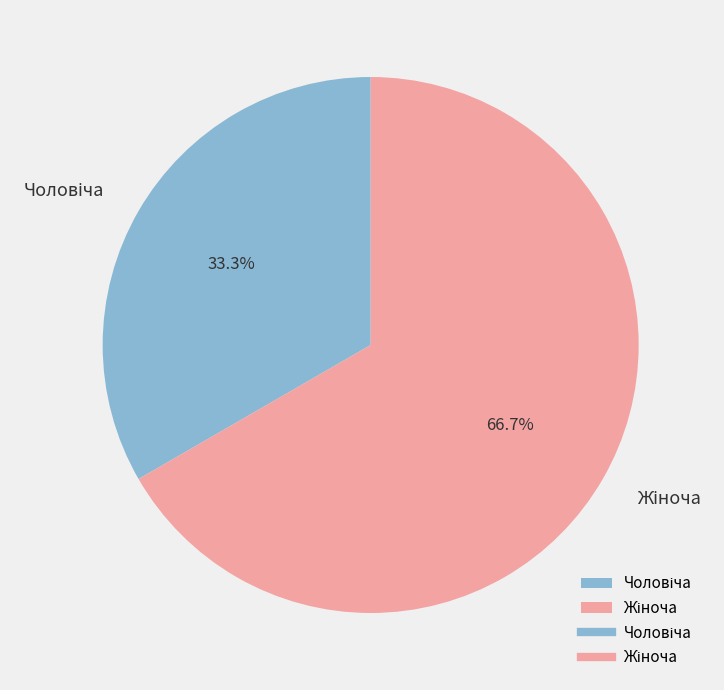

Does any single category account for the majority?

Yes